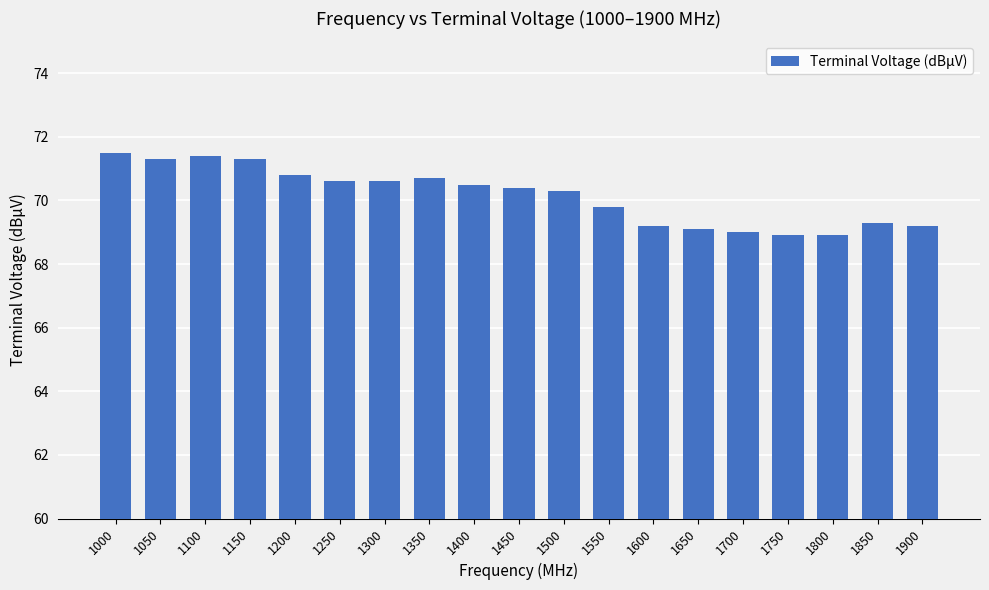

Reading left to right, extract all data points from this chart.

1000=71.5	1050=71.3	1100=71.4	1150=71.3	1200=70.8	1250=70.6	1300=70.6	1350=70.7	1400=70.5	1450=70.4	1500=70.3	1550=69.8	1600=69.2	1650=69.1	1700=69.0	1750=68.9	1800=68.9	1850=69.3	1900=69.2